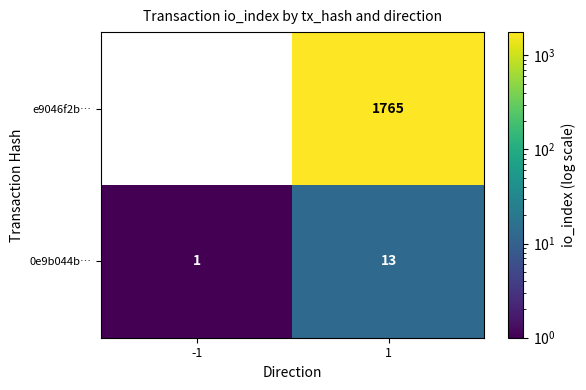

The 0e9b044b… series shows 1 at -1. True or false?

True